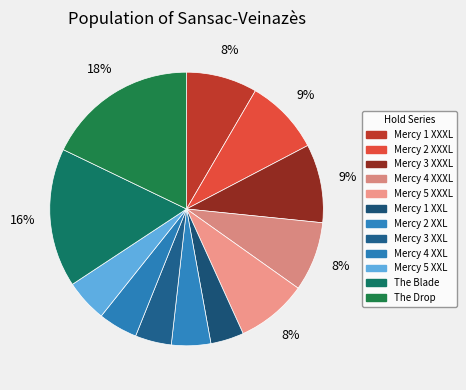

How many slices are in this pie chart?

12